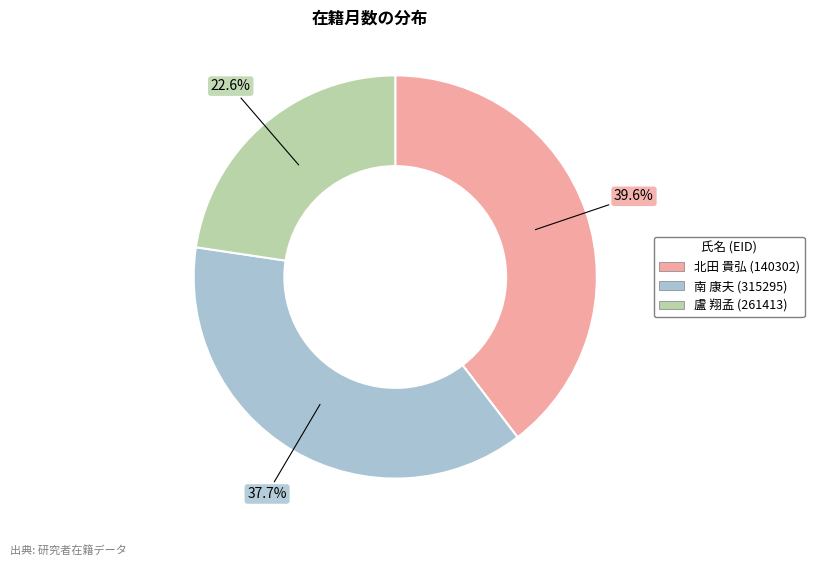

Count the number of slices in the pie.

3